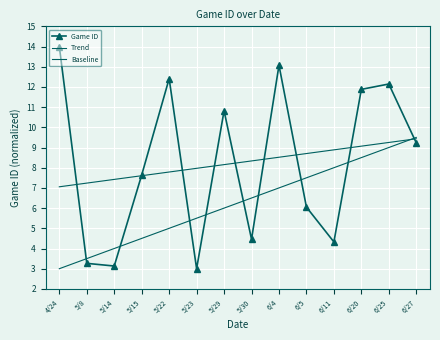

How many intersections are there between Baseline and Trend?

1